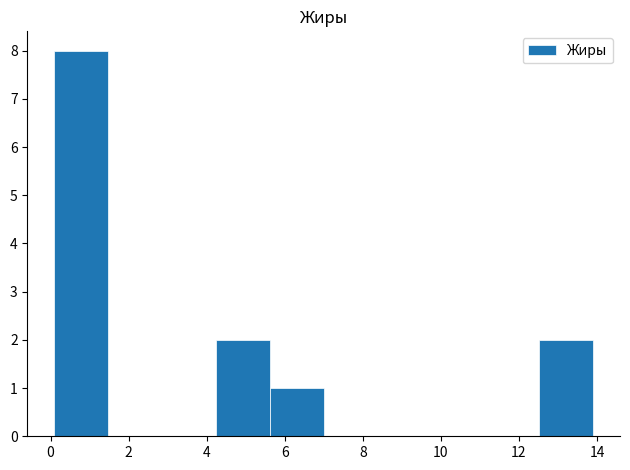

Reading left to right, list every bar in this chart as the range it spans on the x-axis followed by its height. Neither the bar edges nor the heights are printed on the chart, so give them approximately, as read against the axes.

0.10 to 1.48: 8
1.48 to 2.86: 0
2.86 to 4.24: 0
4.24 to 5.62: 2
5.62 to 7.00: 1
7.00 to 8.38: 0
8.38 to 9.76: 0
9.76 to 11.14: 0
11.14 to 12.52: 0
12.52 to 13.90: 2